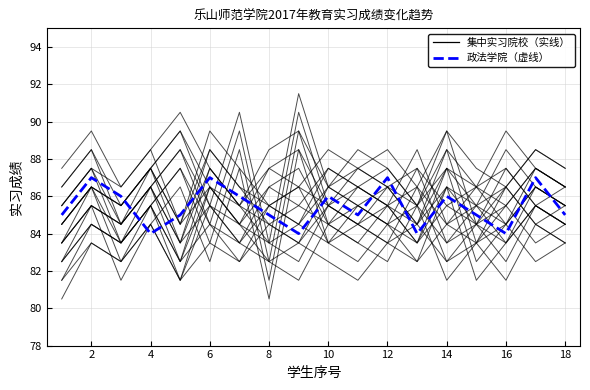

At how many categories does at least one series exceed 80?

18